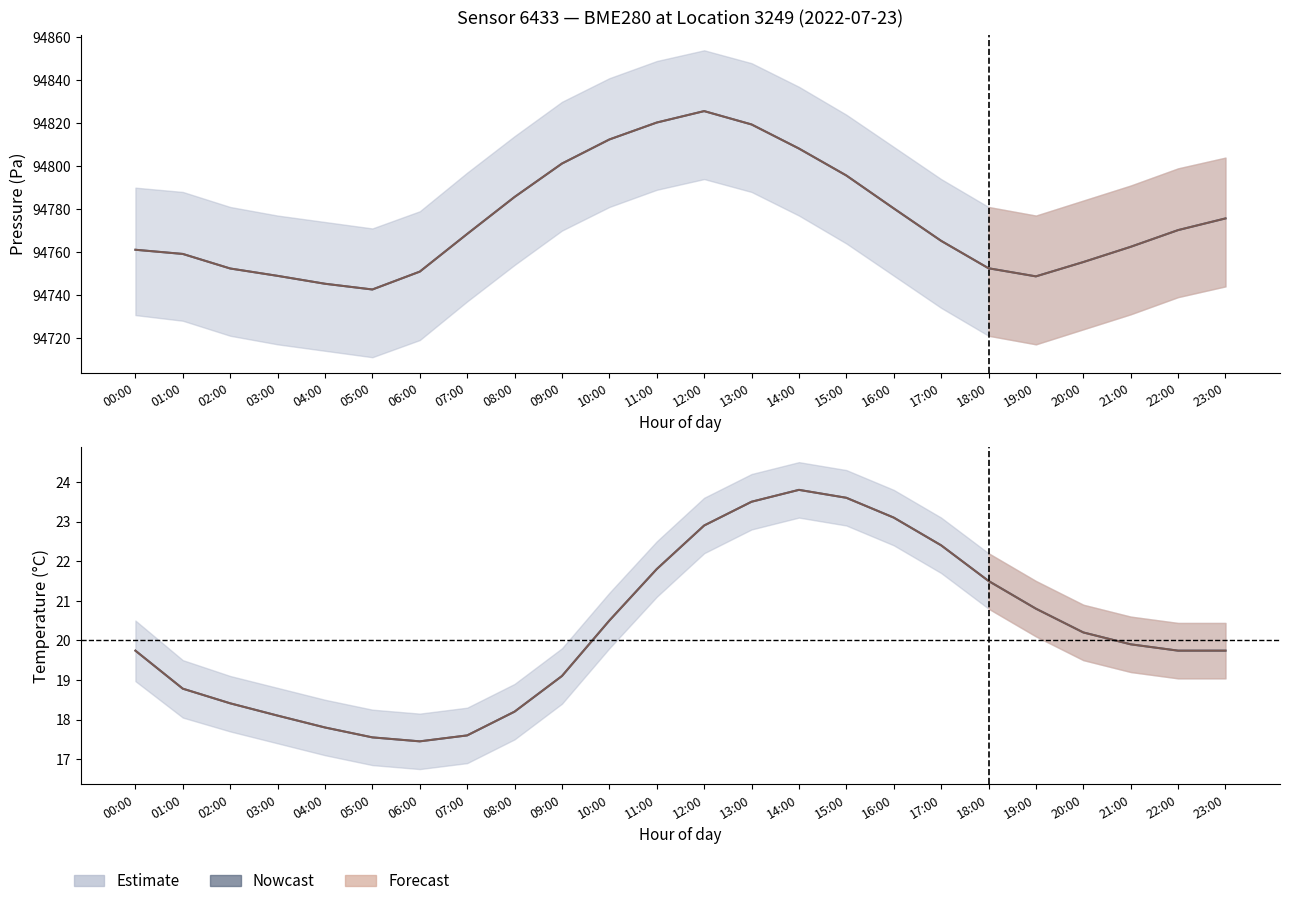

What is the lowest value of the pressure_line2 series?

94742.6